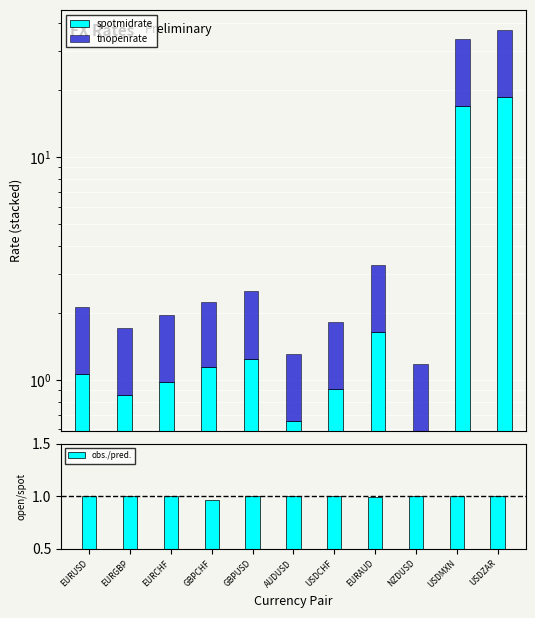

How many data points in obs./pred. are less than 1?

4